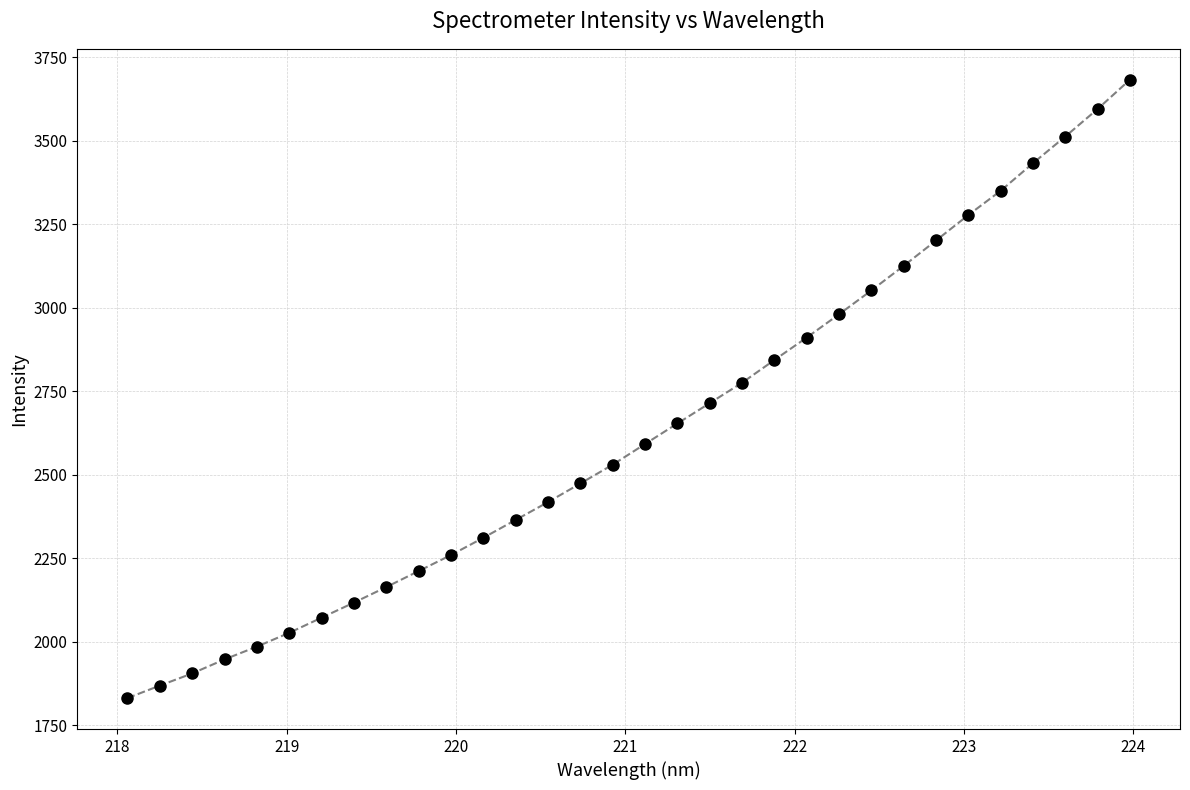

Does the chart display data point markers on the line(s)?

Yes